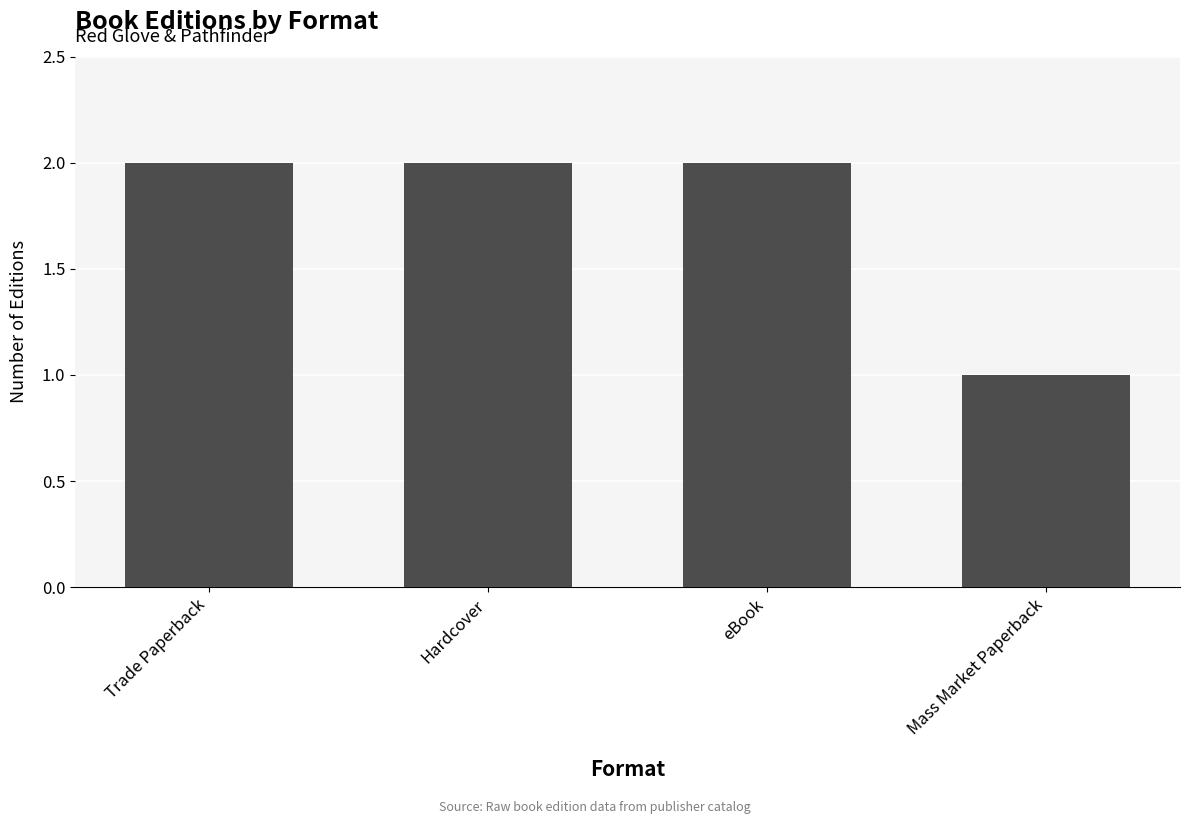

What is the label of the 4th bar from the right?

Trade Paperback